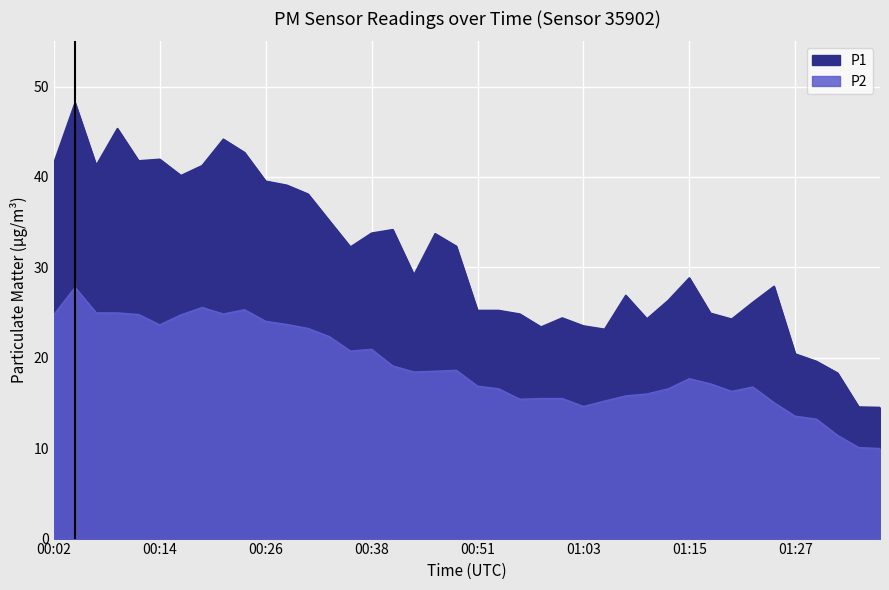

Which series has the largest total across all categories?

P1